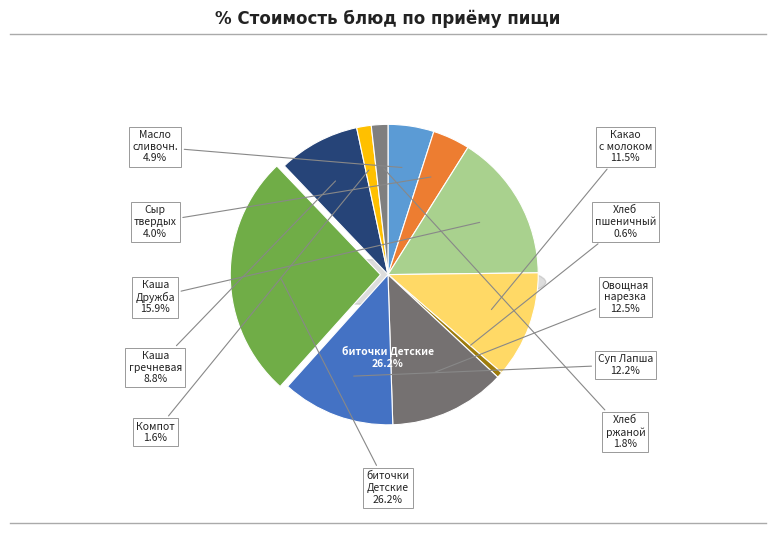

To the nearest percent, what is the combined percentage of Овощная нарезка and Какао с молоком?

24%